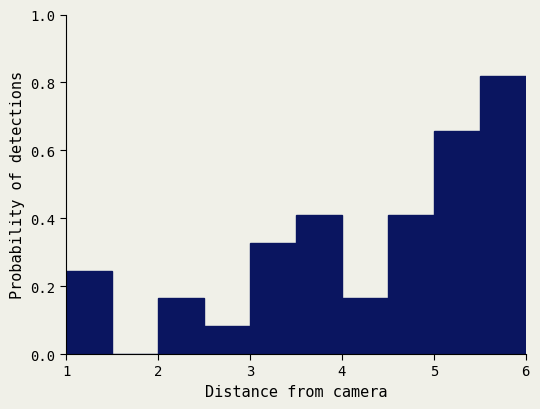

Reading left to right, list every bar in this chart as the range it spans on the x-axis followed by its height. The values are not printed on the chart, so give them approximately, as read against the axis.

1.0 to 1.5: 0.24
1.5 to 2.0: 0
2.0 to 2.5: 0.16
2.5 to 3.0: 0.08
3.0 to 3.5: 0.32
3.5 to 4.0: 0.42
4.0 to 4.5: 0.16
4.5 to 5.0: 0.42
5.0 to 5.5: 0.66
5.5 to 6.0: 0.82